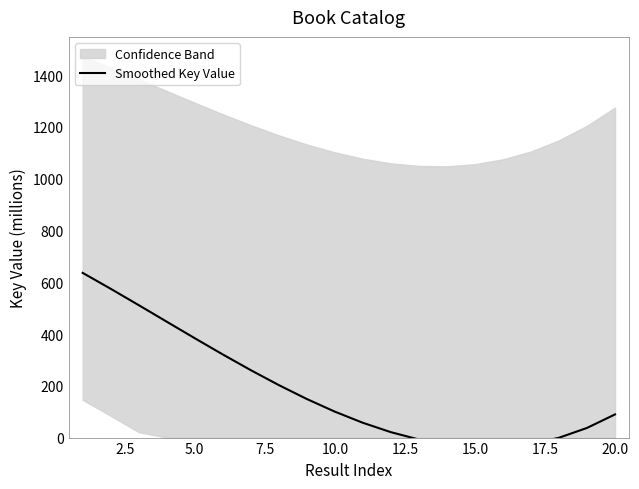

What is the difference between the second highest and minimum values?

612.4